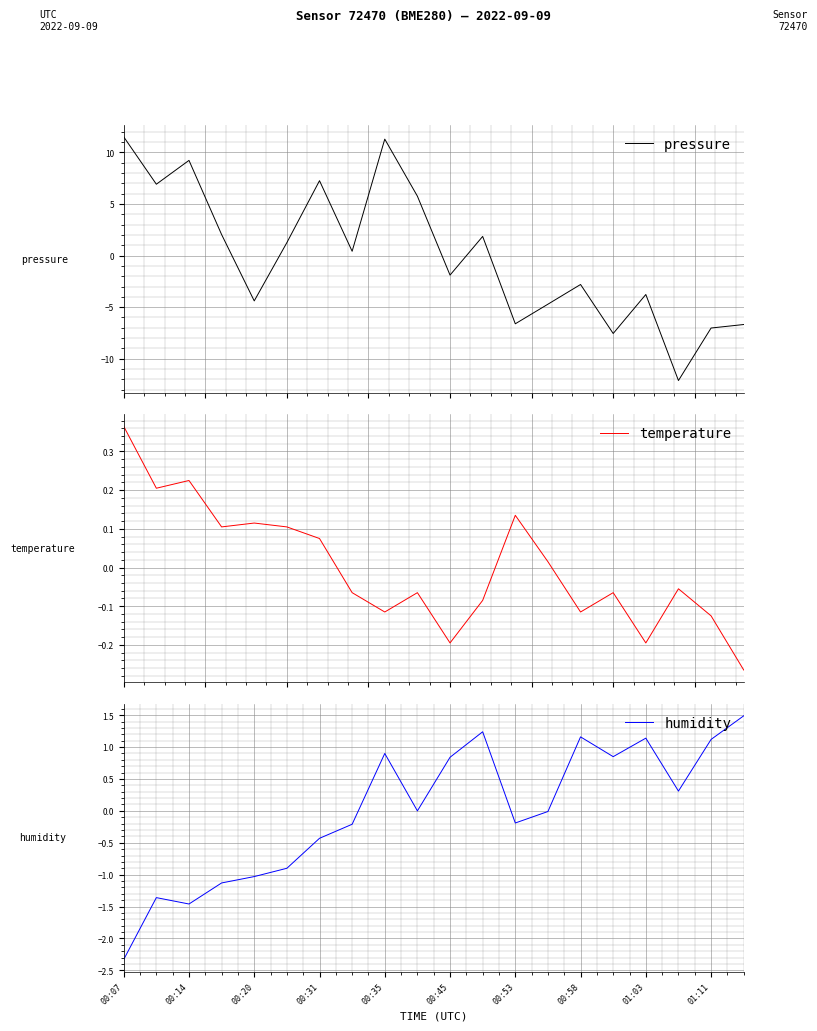

Which series has the largest total across all categories?

pressure